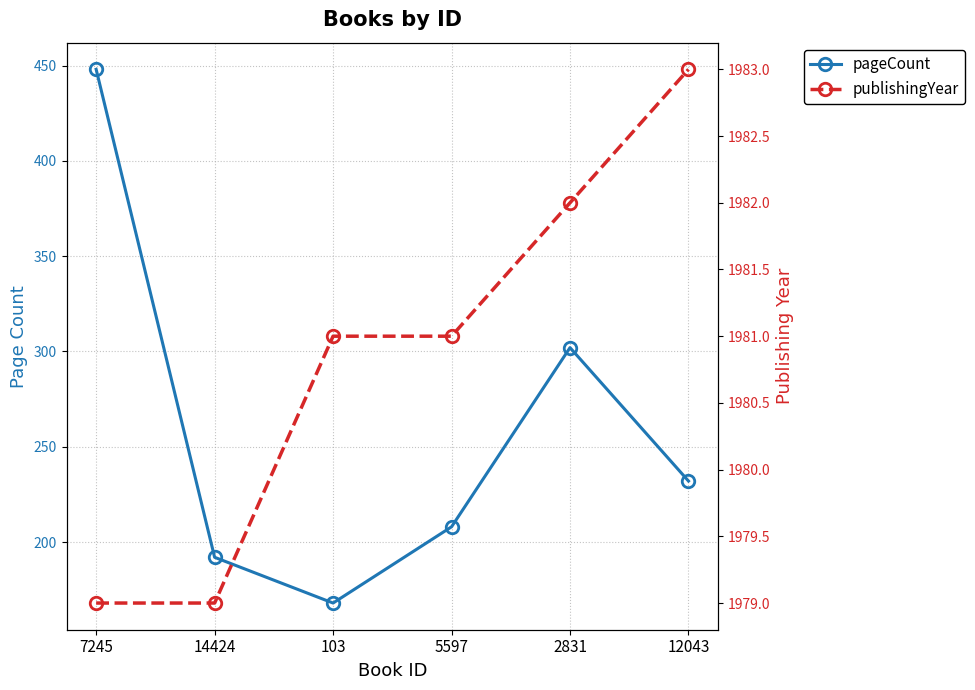

What is the total value across all series at 14424?

2171